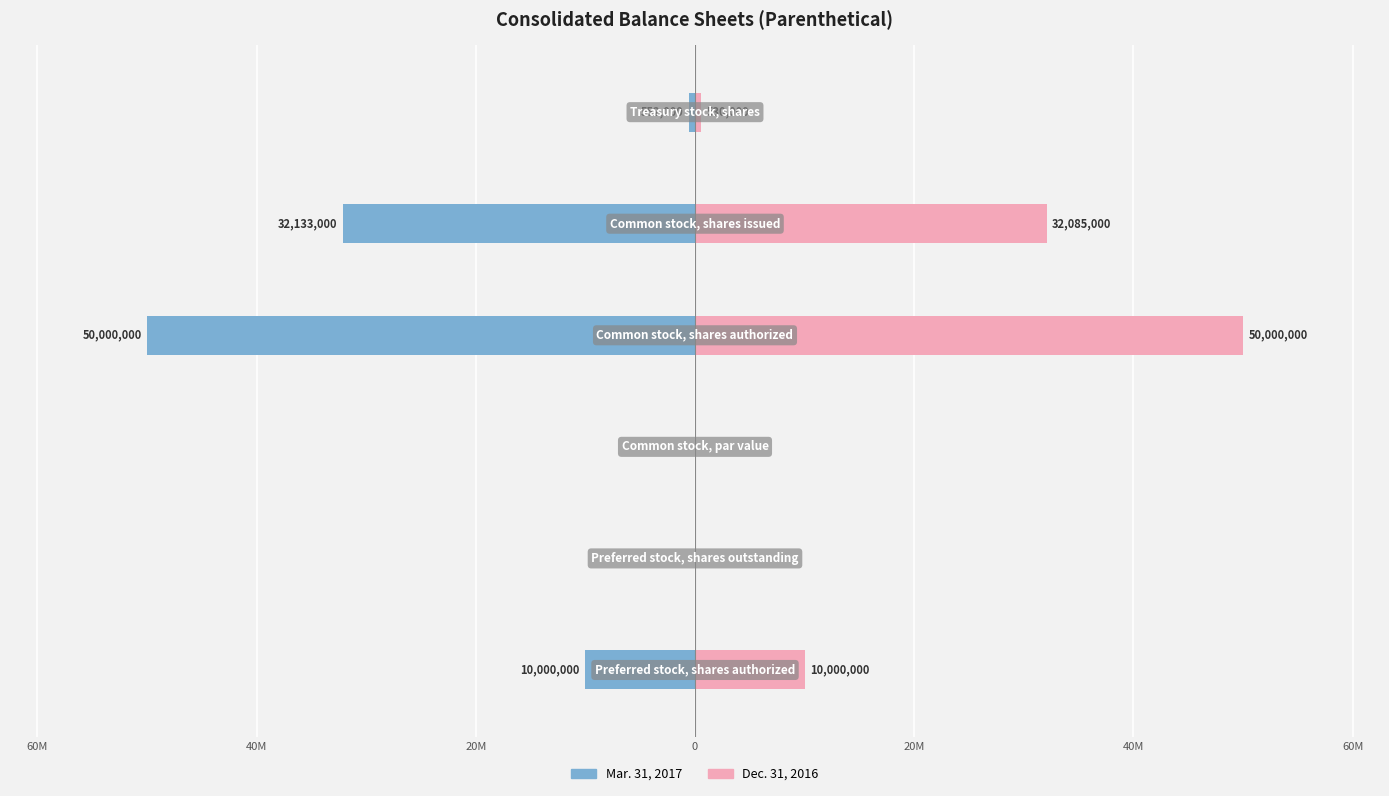

What is the sum of all Dec. 31, 2016 values?

92615000.0